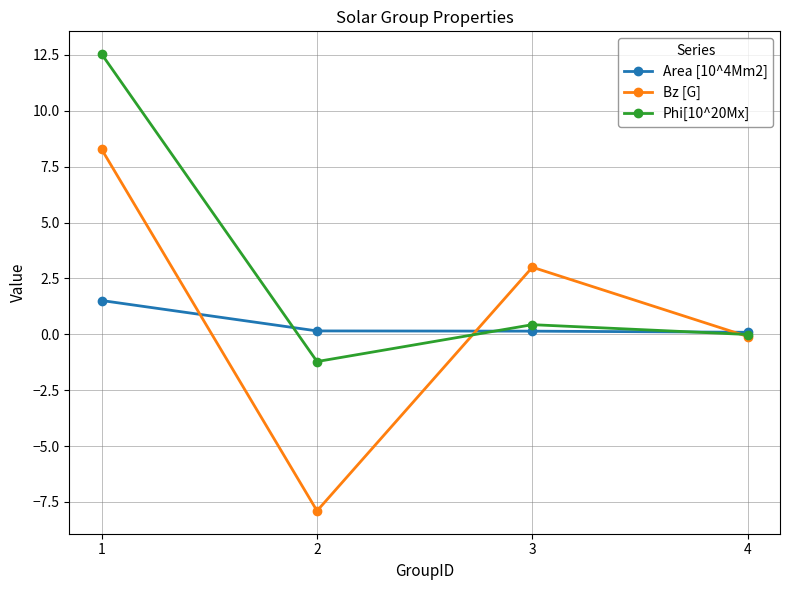

Which series has the largest total across all categories?

Phi[10^20Mx]